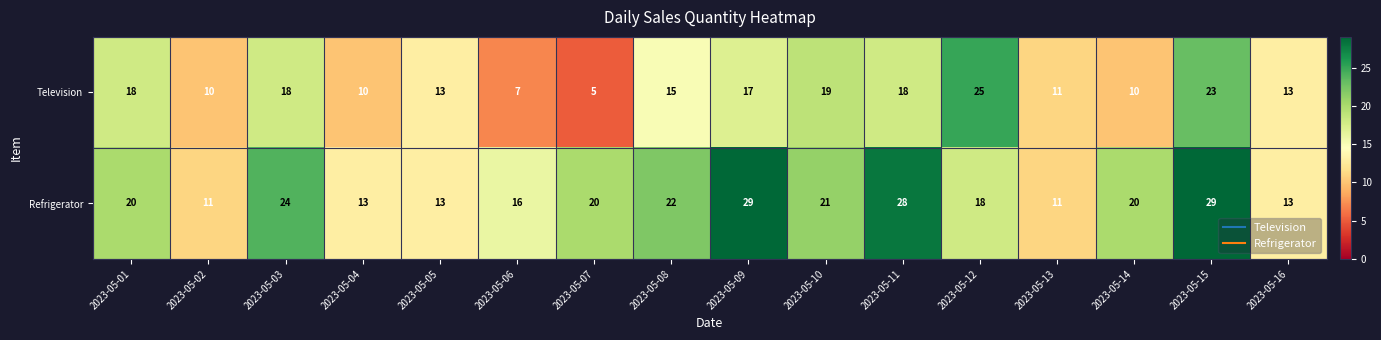

Where does the Television series first go above 15?

2023-05-01